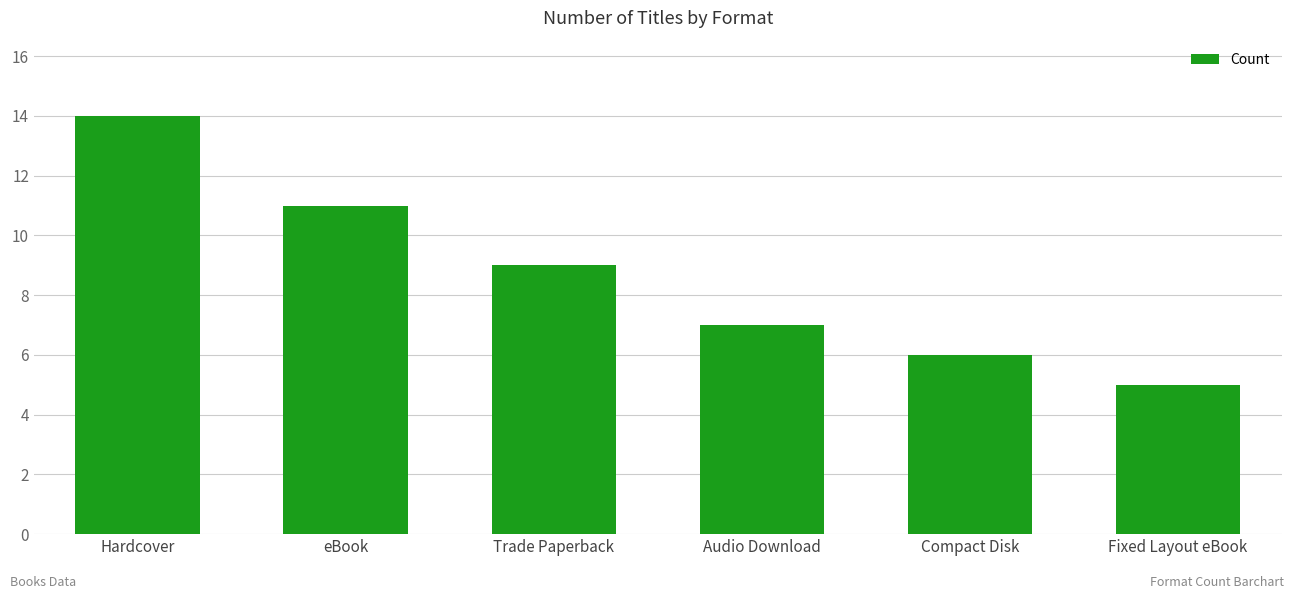

Read the value at Compact Disk.

6